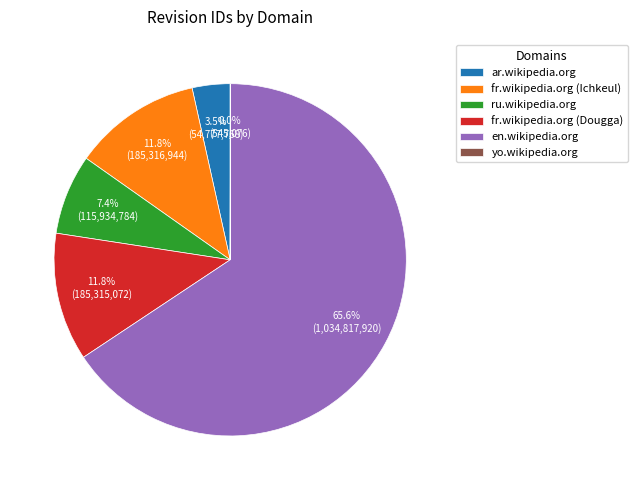

Which slice is the largest?

en.wikipedia.org